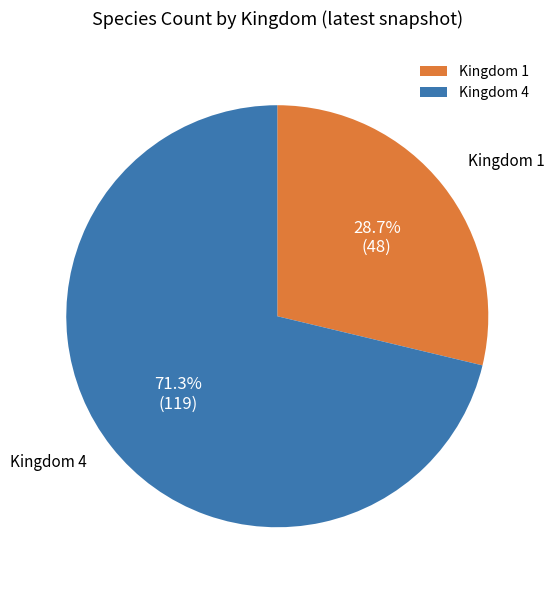

What is the largest slice in the pie chart?

Kingdom 4